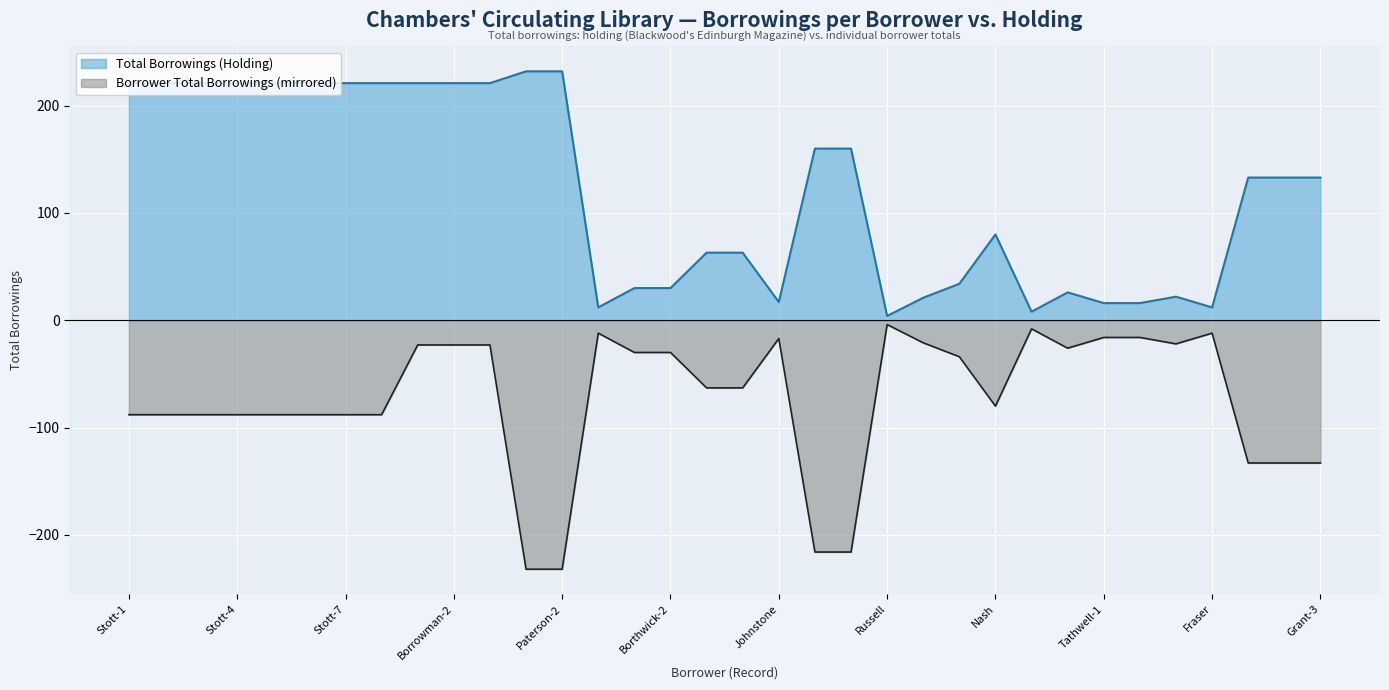

In Borrower Total Borrowings, how many points are higher than both neighbors (excluding endpoints)?

5